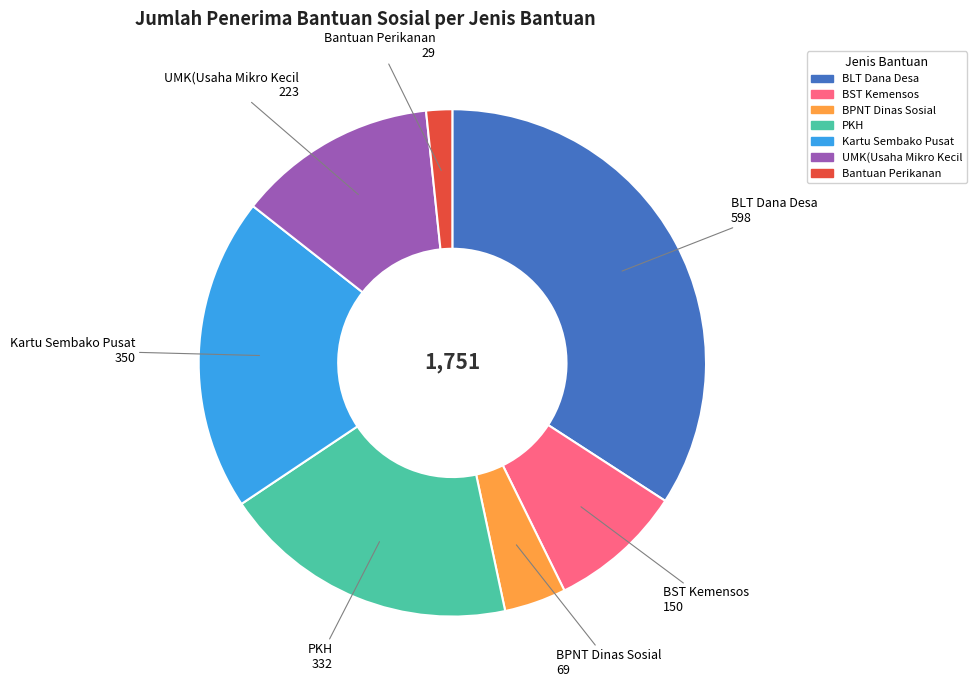

Combined, do Bantuan Perikanan and PKH account for over 50%?

No